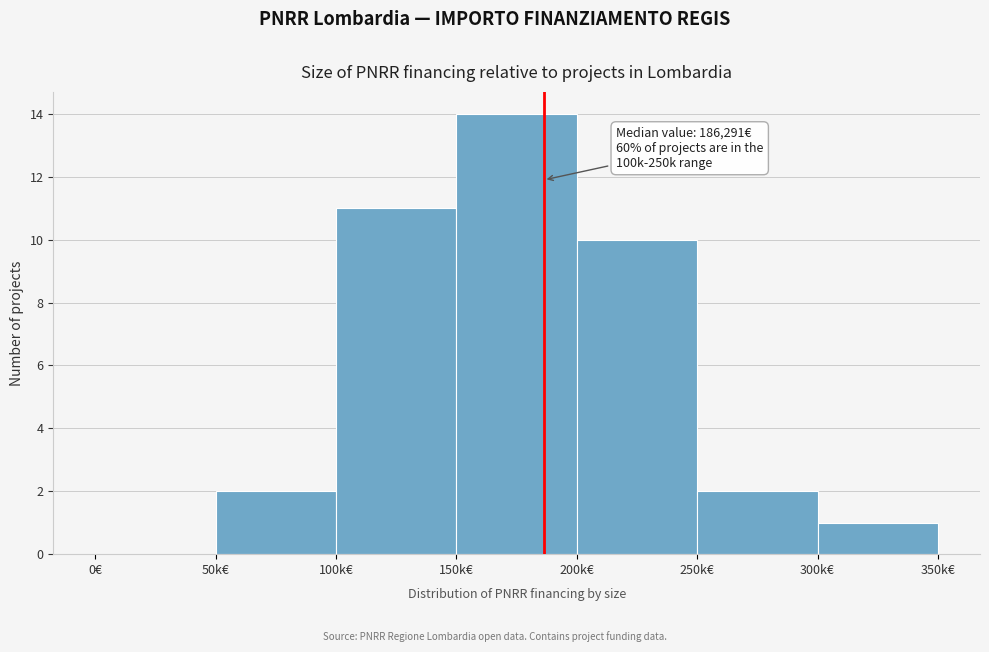

What is the greatest value displayed?

14